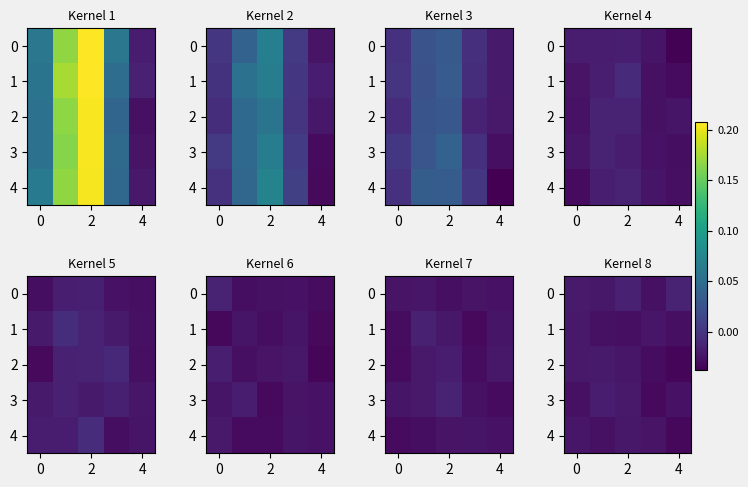

How many data points does each series have?

5